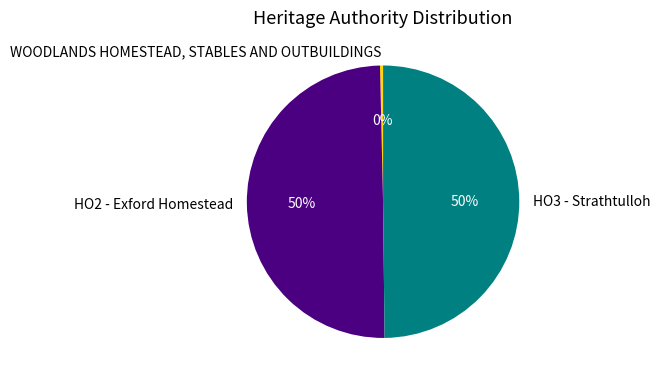

The WOODLANDS HOMESTEAD, STABLES AND OUTBUILDINGS slice represents 14% of the pie. True or false?

False